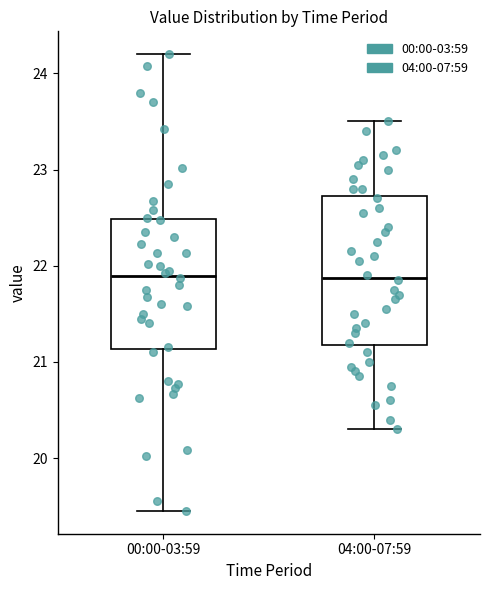

Reading left to right, read every box against the y-axis: the position of its median line, the range the box covers, and the ends of its whiskers. The values are not printed on the chart, so give them approximately, as read against the axis.

00:00-03:59: median 21.9, box 21.1 to 22.5, whiskers 19.5 to 24.2
04:00-07:59: median 21.9, box 21.2 to 22.7, whiskers 20.3 to 23.5